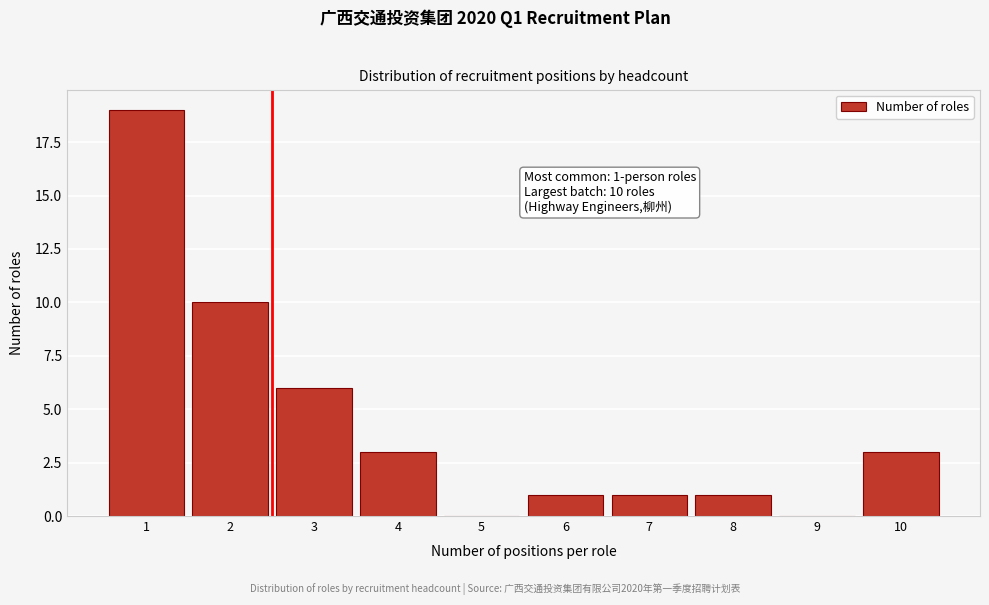

Reading right to left, what are all the values shown in this chart?

10=3	9=0	8=1	7=1	6=1	5=0	4=3	3=6	2=10	1=19